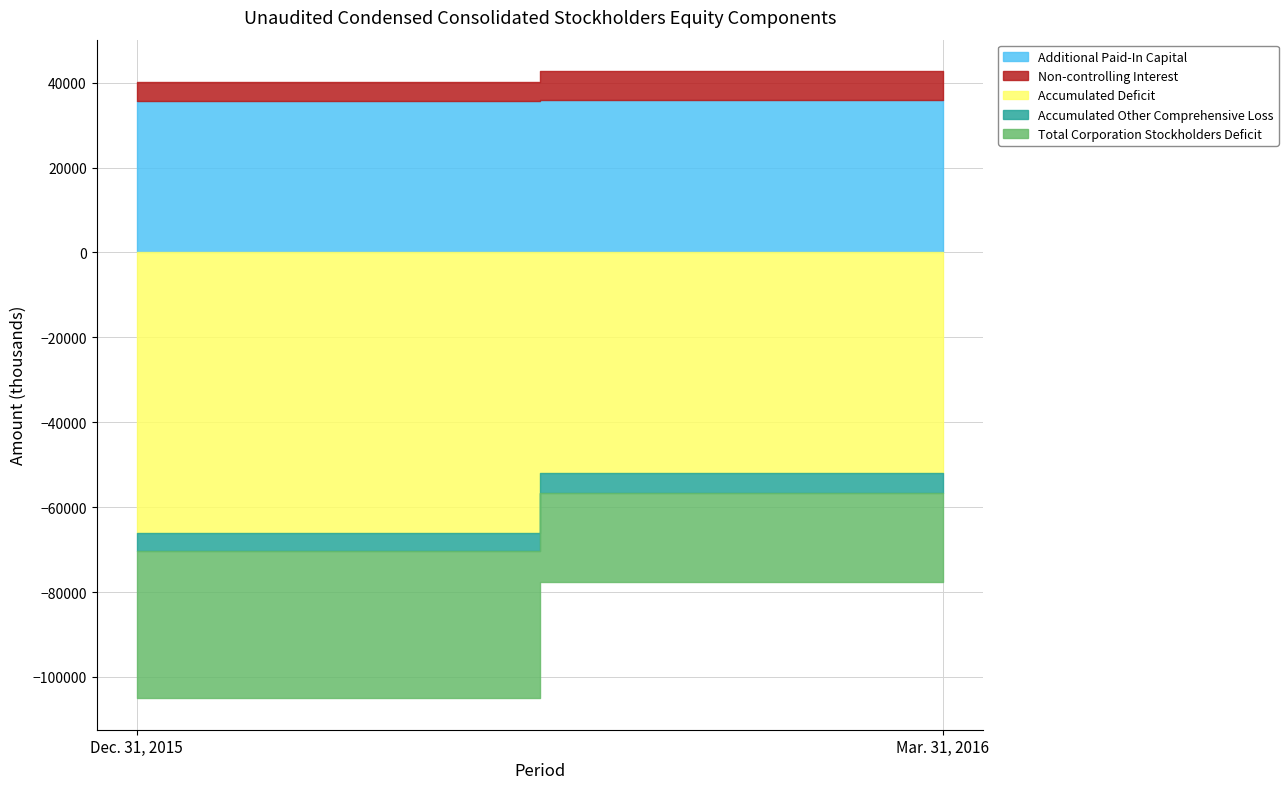

Reading right to left, list all the values displayed in this chart.

Additional Paid-In Capital: Mar. 31, 2016=35928	Dec. 31, 2015=35763
Accumulated Deficit: Mar. 31, 2016=-51899	Dec. 31, 2015=-66139
Accumulated Other Comprehensive Loss: Mar. 31, 2016=-4884	Dec. 31, 2015=-4271
Total Corporation Stockholders Deficit: Mar. 31, 2016=-20853	Dec. 31, 2015=-34645
Non-controlling Interest: Mar. 31, 2016=6817	Dec. 31, 2015=4433